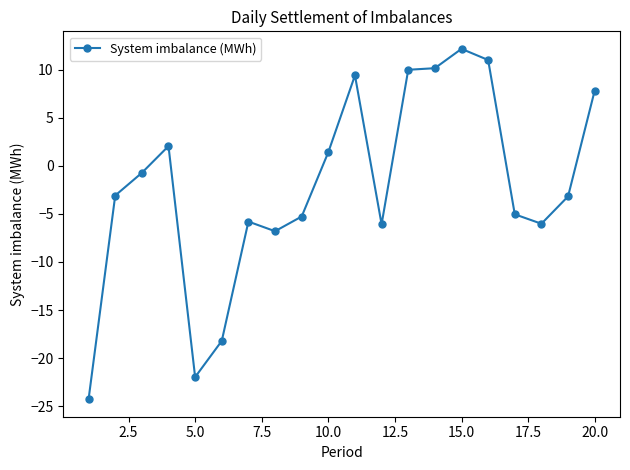

How many lines are shown in the chart?

1